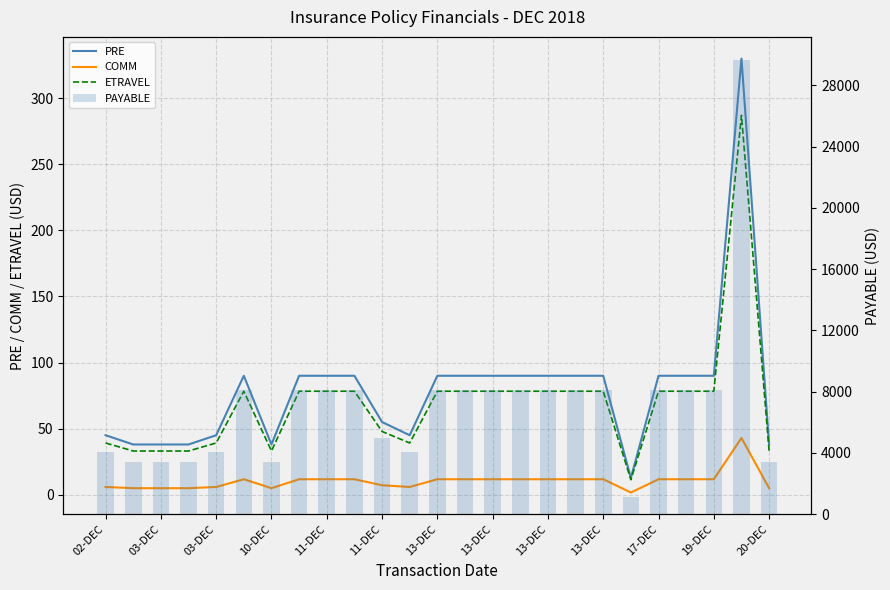

What is the average value of the COMM series?

10.3